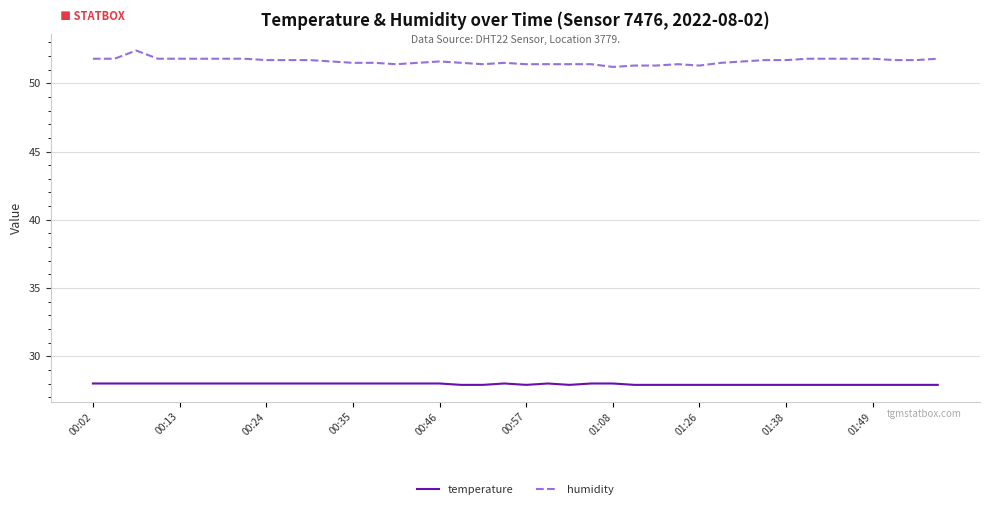

True or false: temperature and humidity intersect in this chart.

False